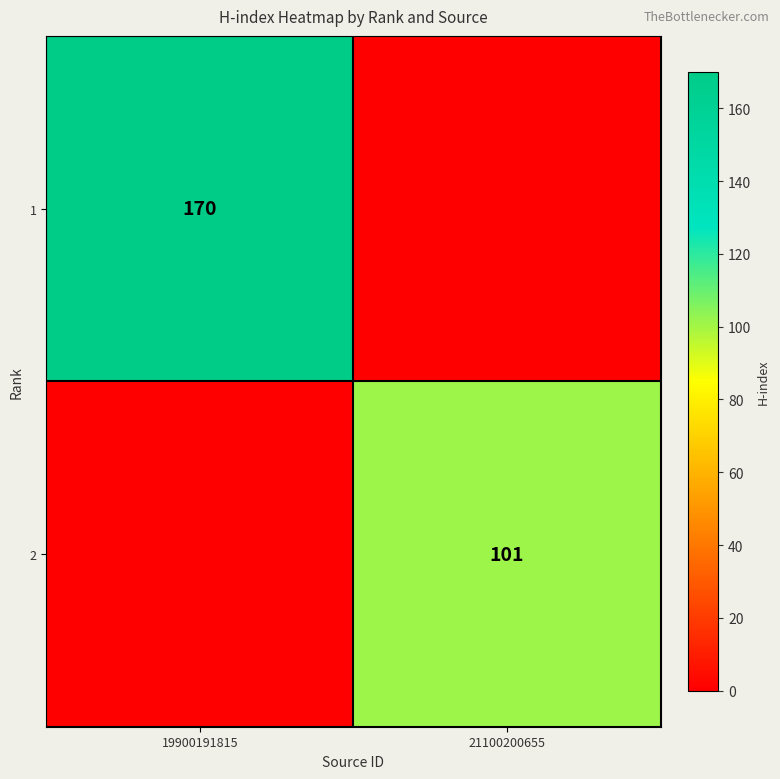

The 1 series shows 289 at 19900191815. True or false?

False